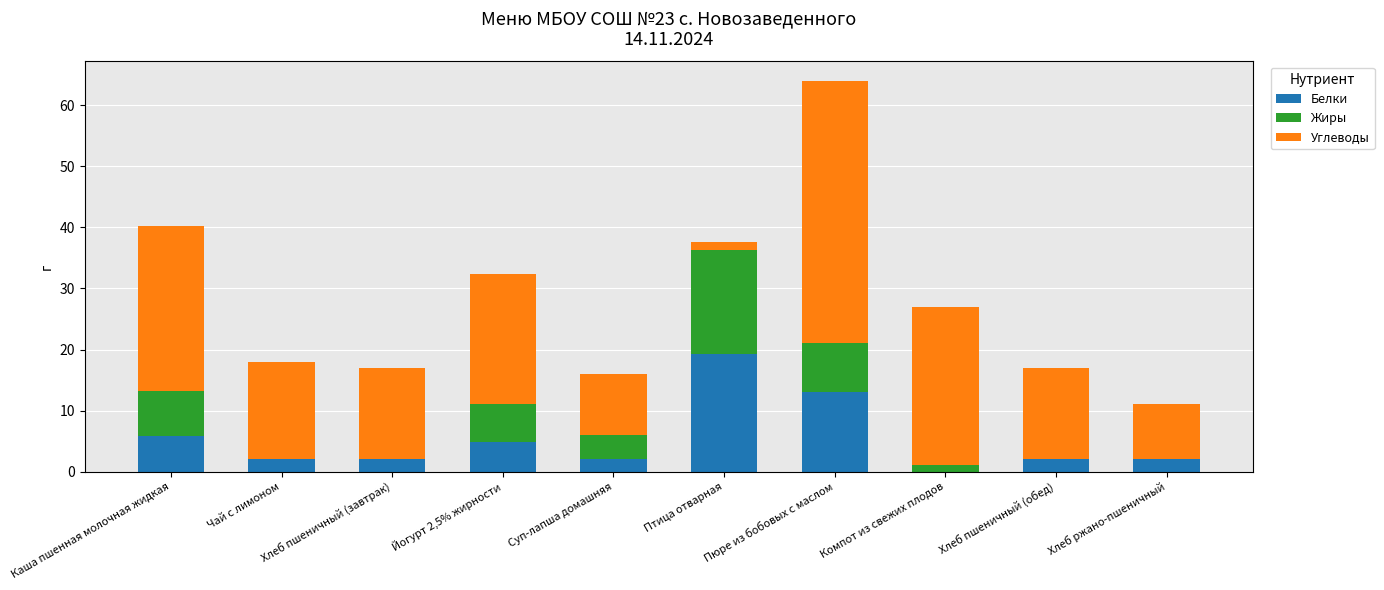

Does the chart contain stacked bars?

Yes